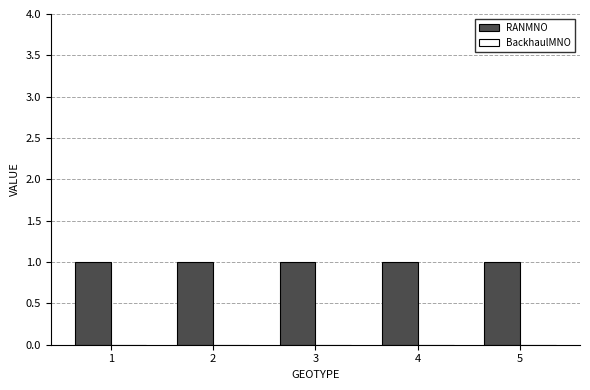

Reading right to left, transcribe all the data shown in this chart.

RANMNO: 1	1	1	1	1
BackhaulMNO: 0	0	0	0	0